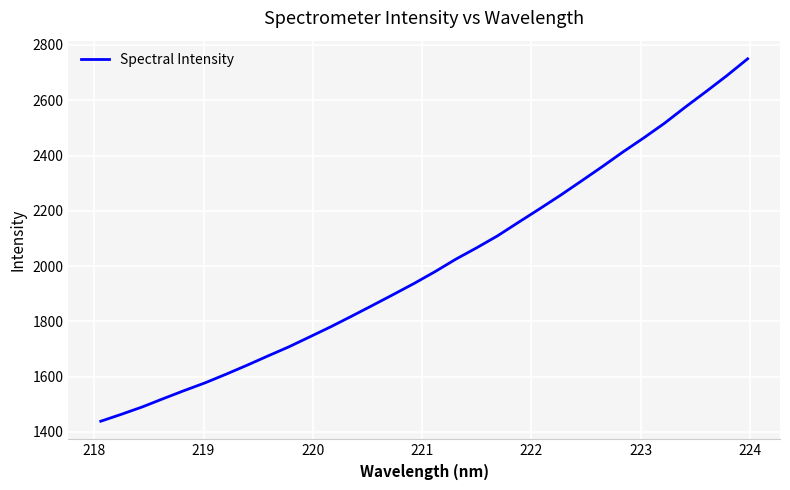

What is the smallest value displayed?

1438.9